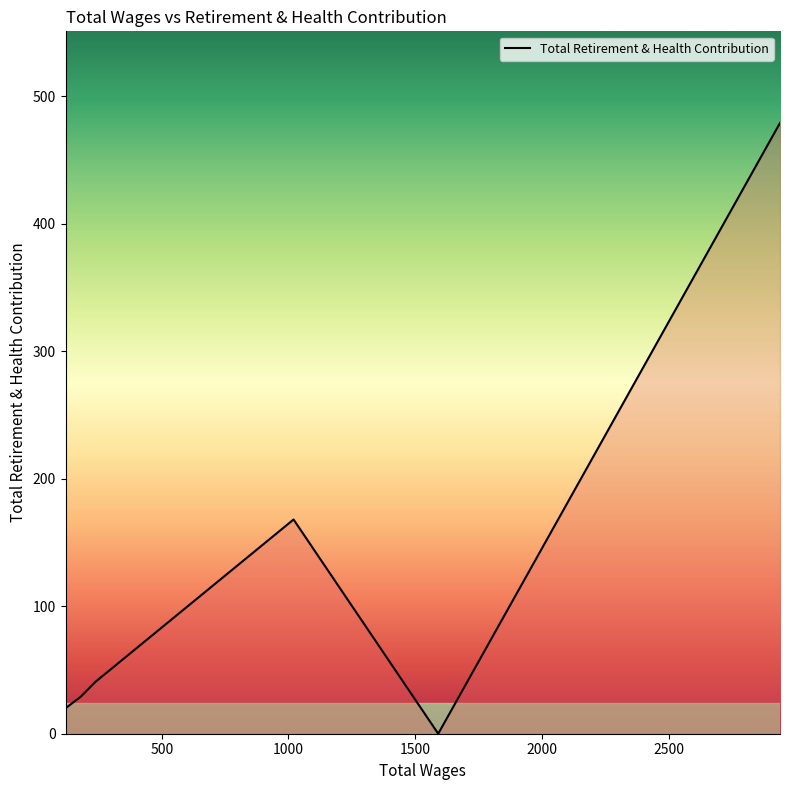

Read the value at 120.0, to the nearest 10.

20